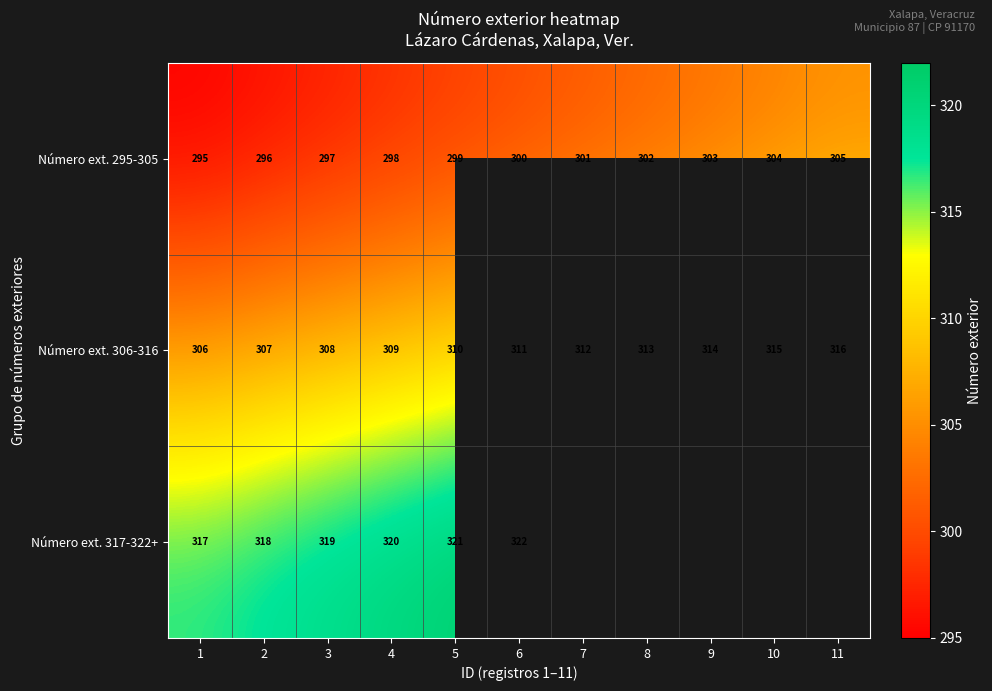

What is the total value across all series at 4?

927